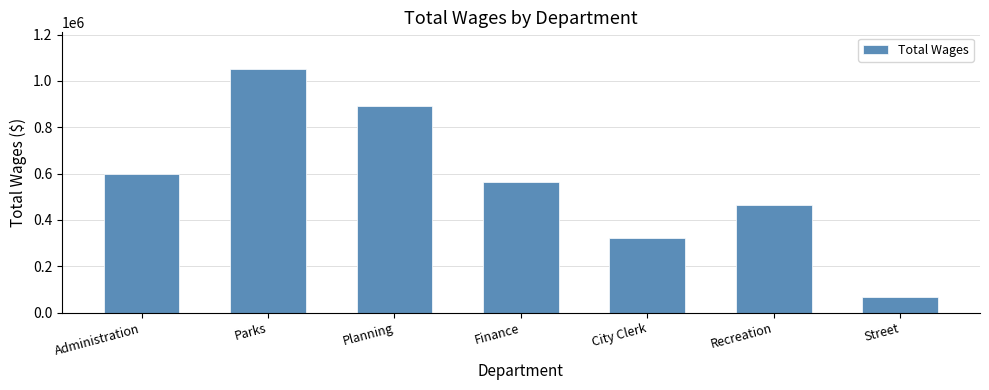

Reading left to right, transcribe all the data shown in this chart.

599180	1051621	892957	561868	322649	463418	69094